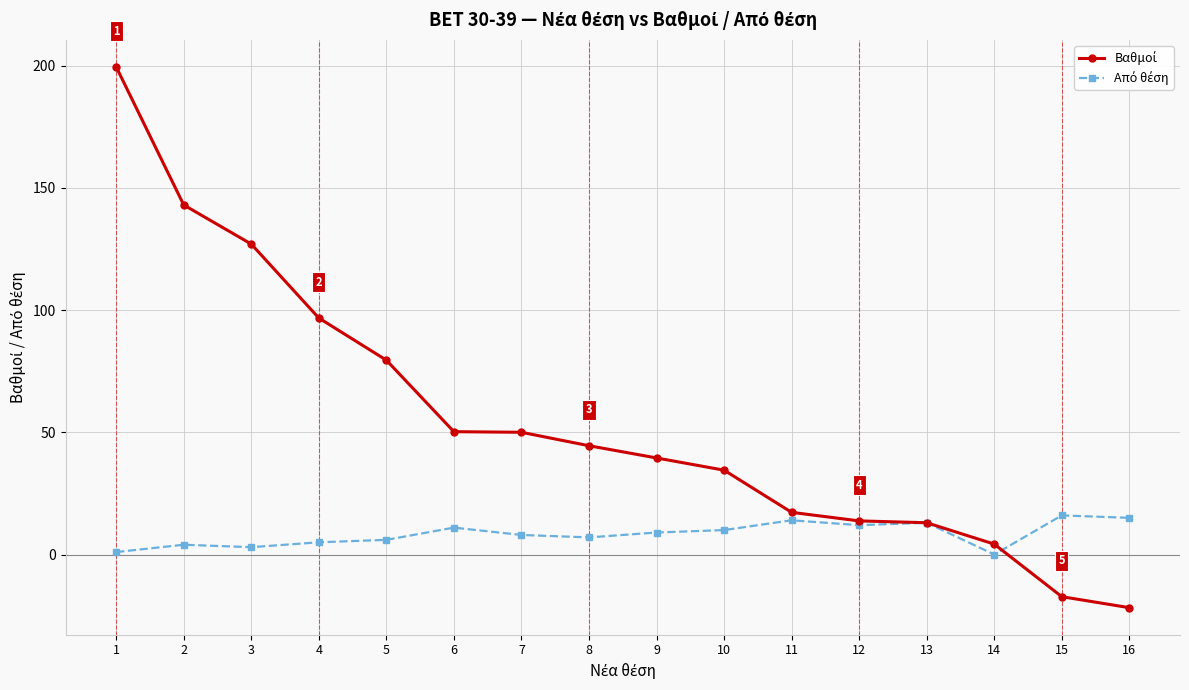

What is the total value across all series at 7?

58.0